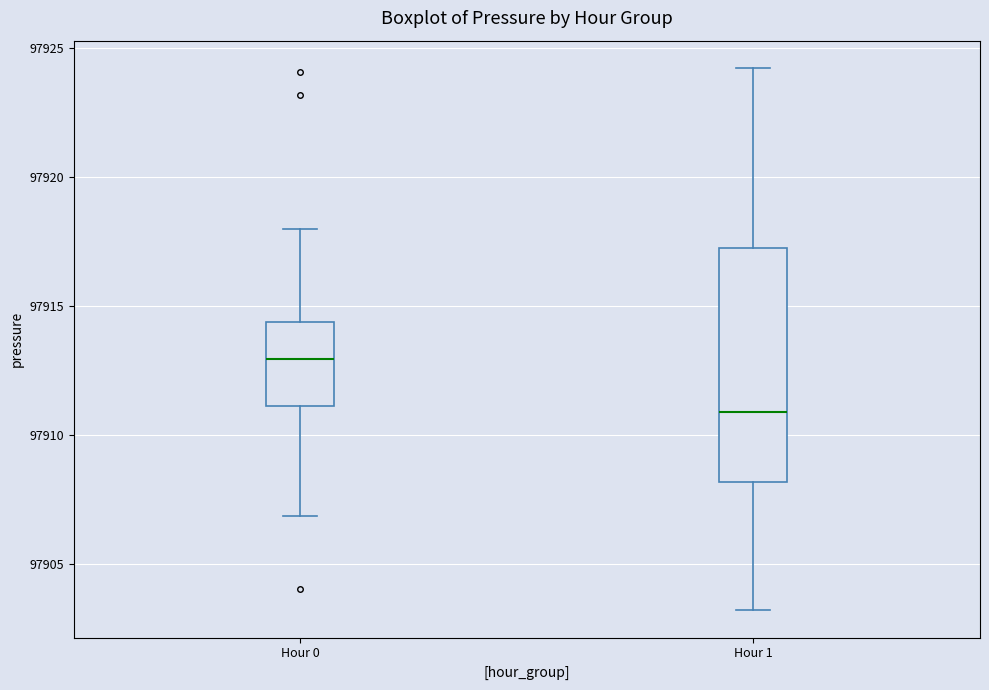

Which box has the lowest median line?

Hour 1